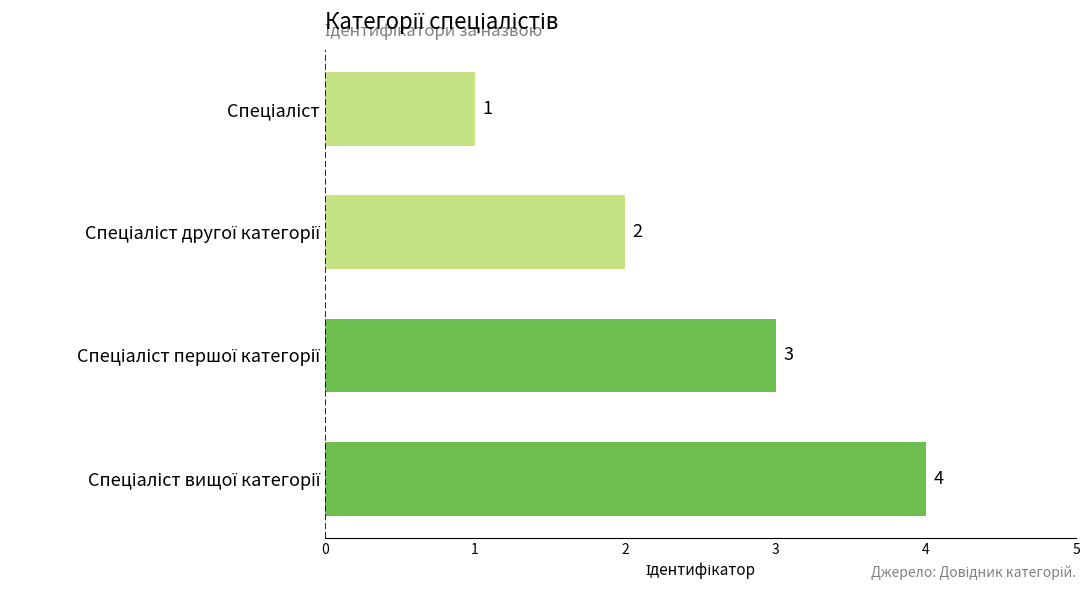

What is the greatest value displayed?

4